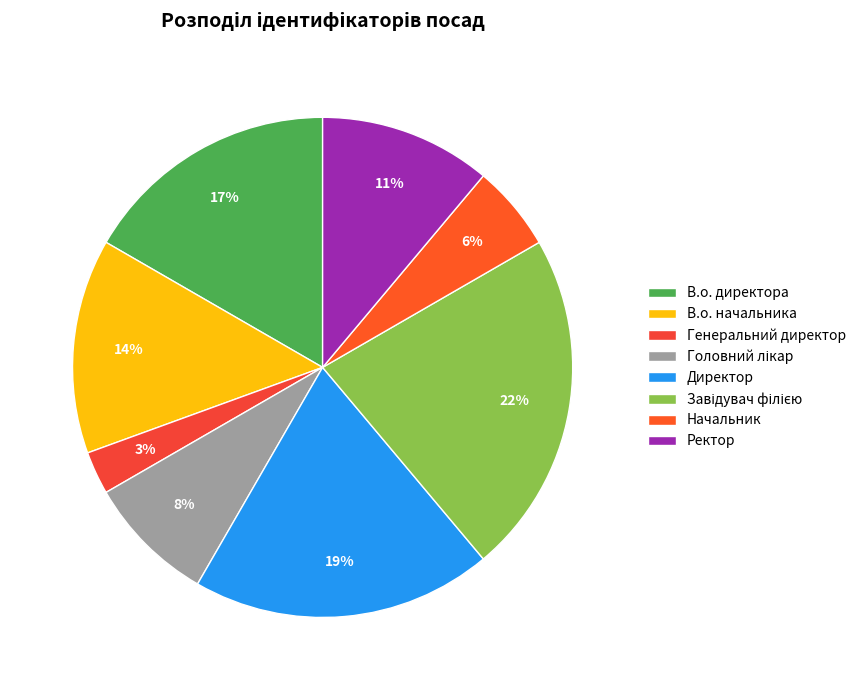

How many segments does this pie chart have?

8